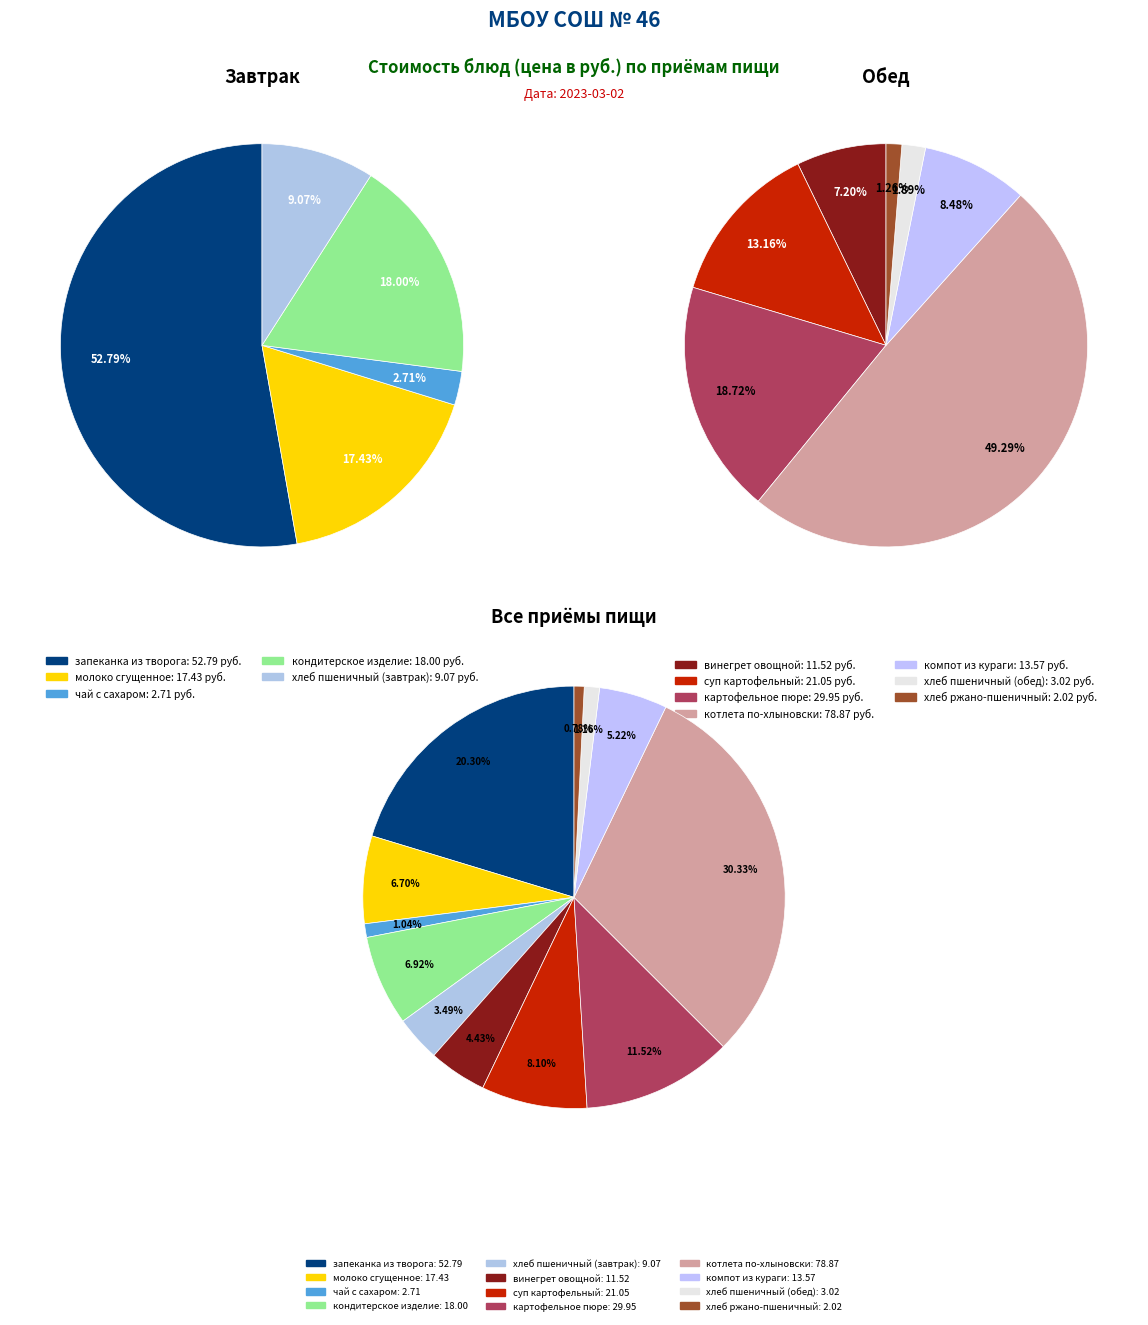

What percentage is NOT represented by хлеб пшеничный (обед)?

98.8%